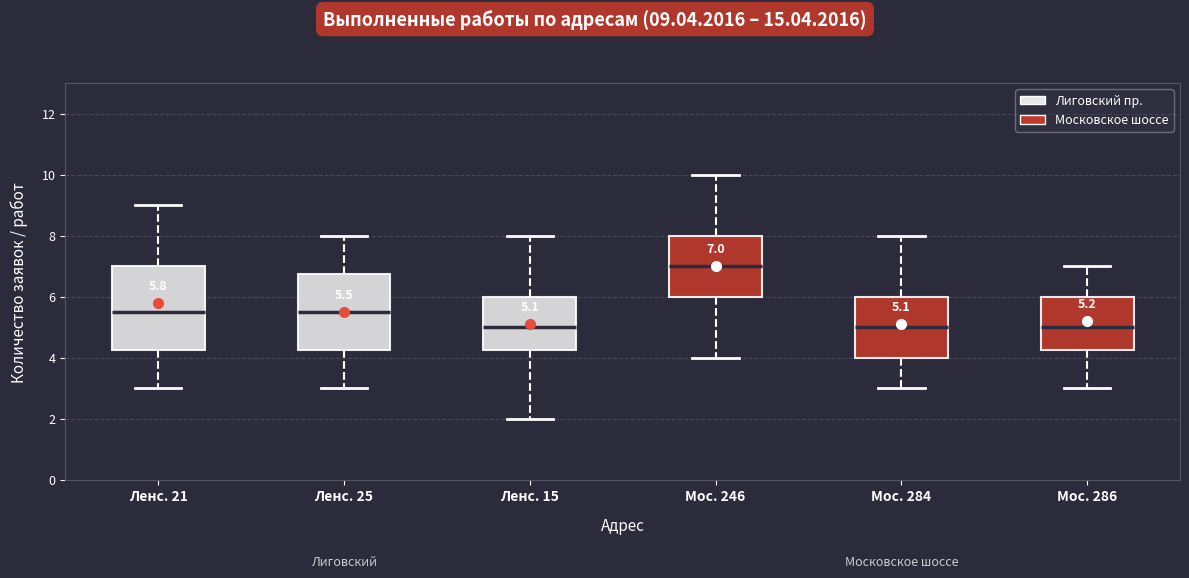

Which box's median line is the highest?

Мос. 246